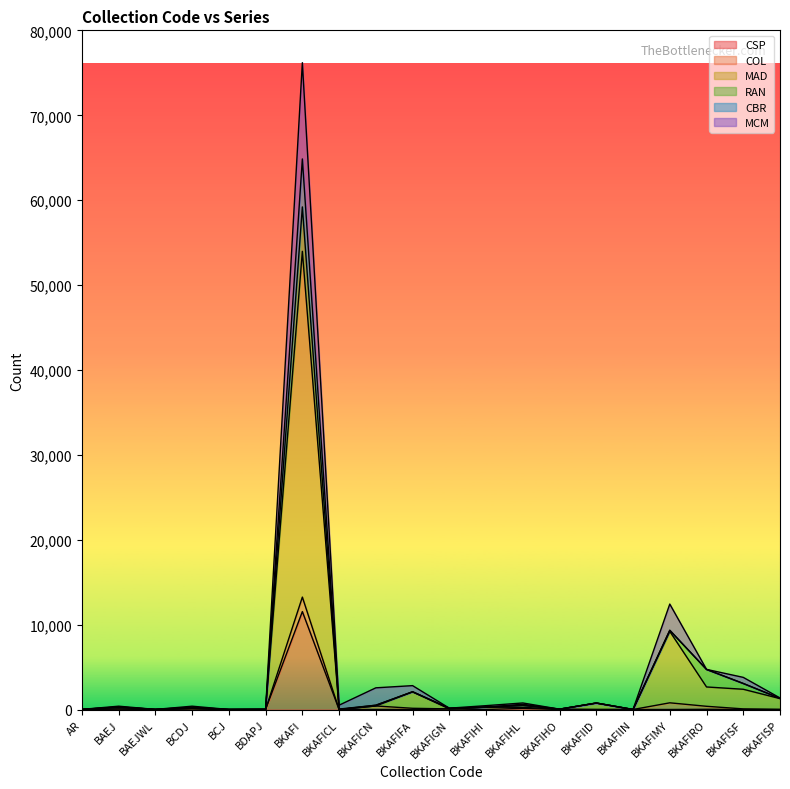

What is the maximum value for CSP?

11537